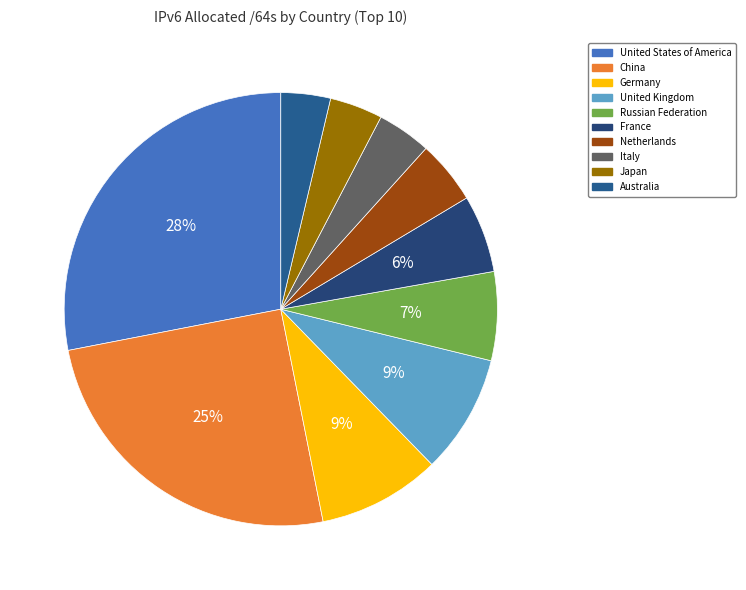

To the nearest percent, what is the difference between the United Kingdom and Italy slice percentages?

5%